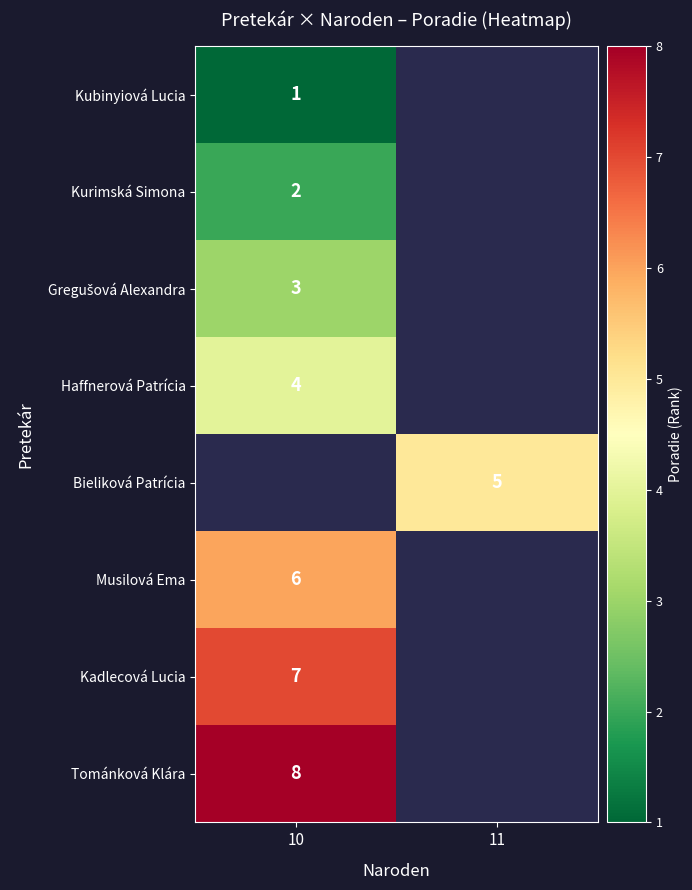

The value of Kubinyiová Lucia at 10 is 1. True or false?

True